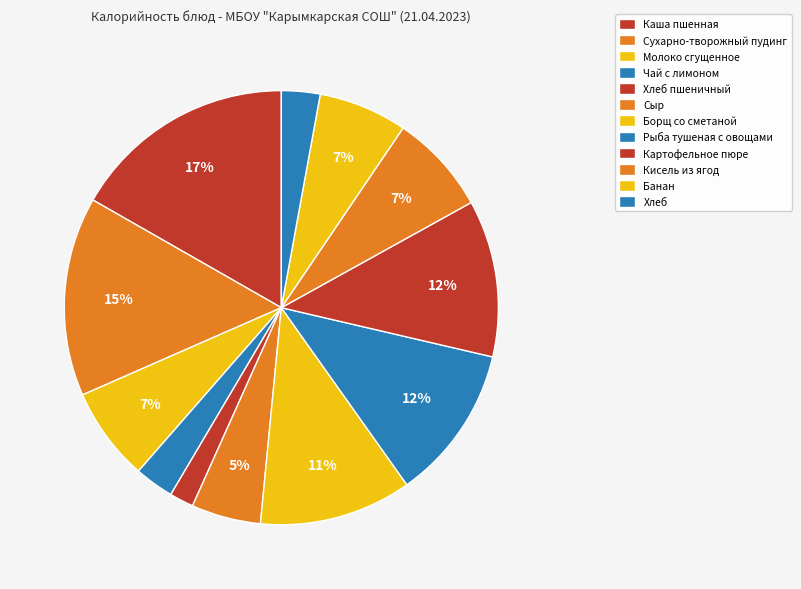

How many slices are in this pie chart?

12